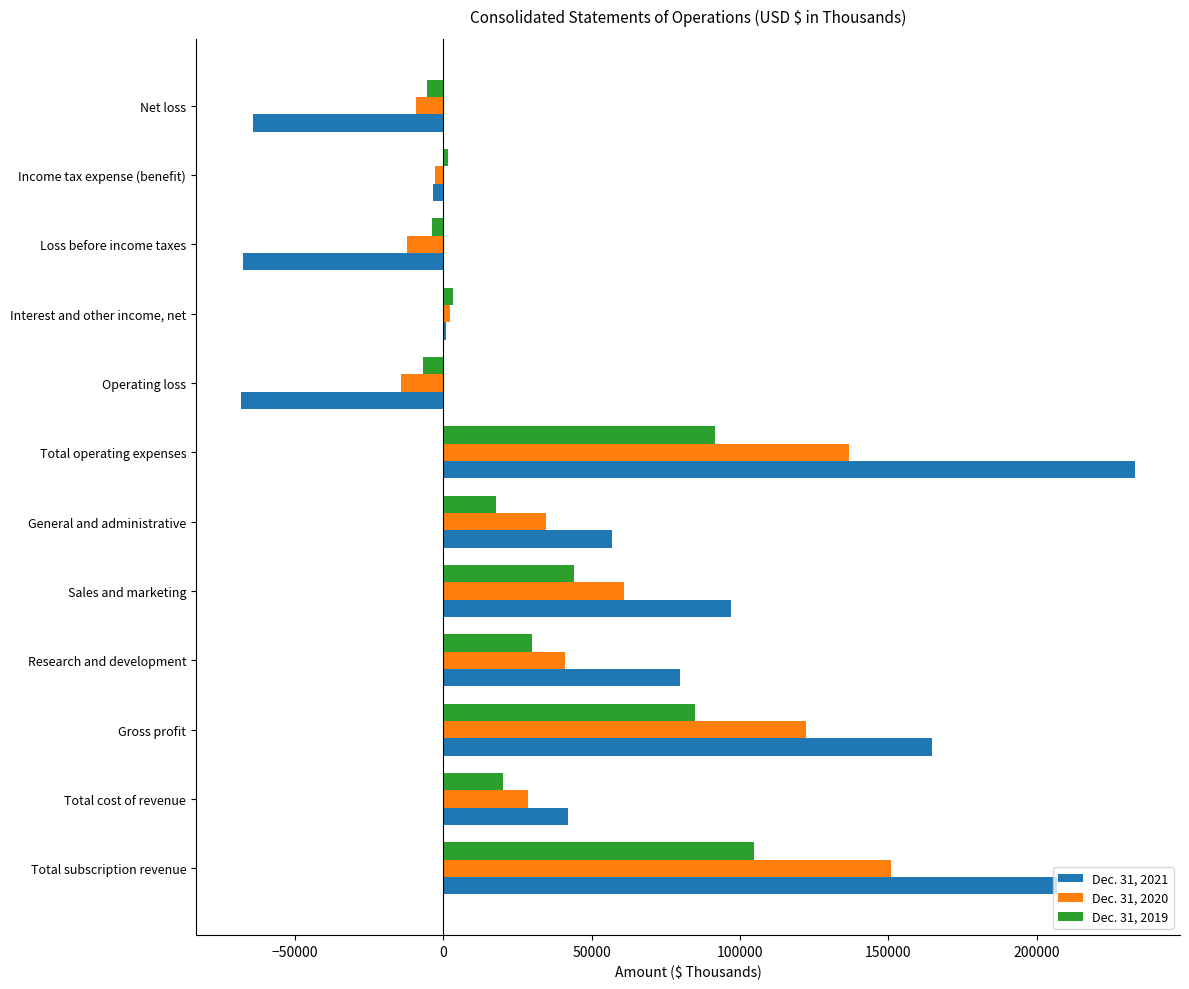

The value of Dec. 31, 2020 at Operating loss is -14192. True or false?

True